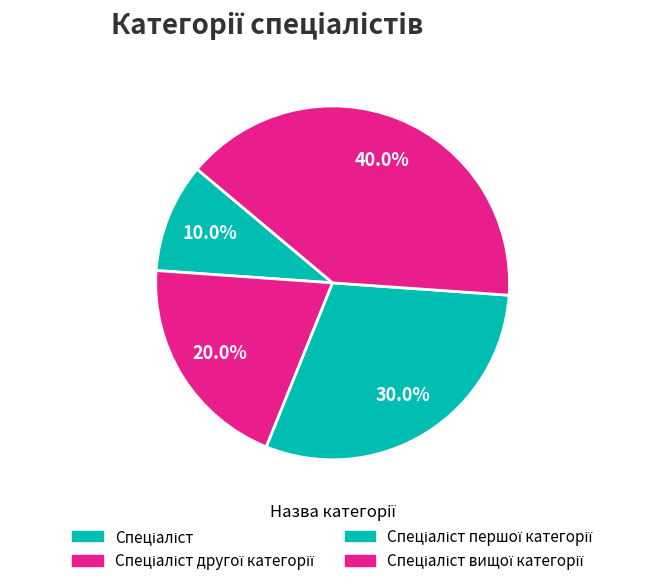

What is the largest slice in the pie chart?

Спеціаліст вищої категорії